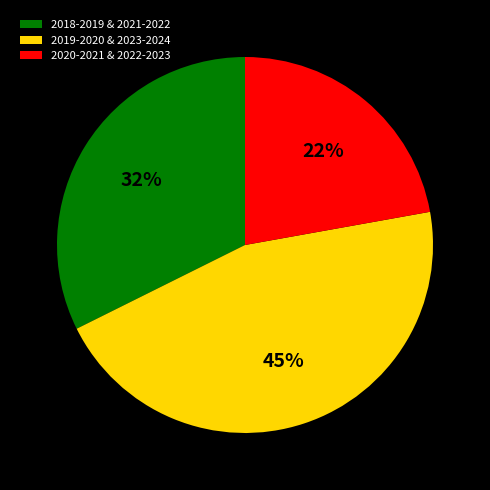

How many segments does this pie chart have?

3